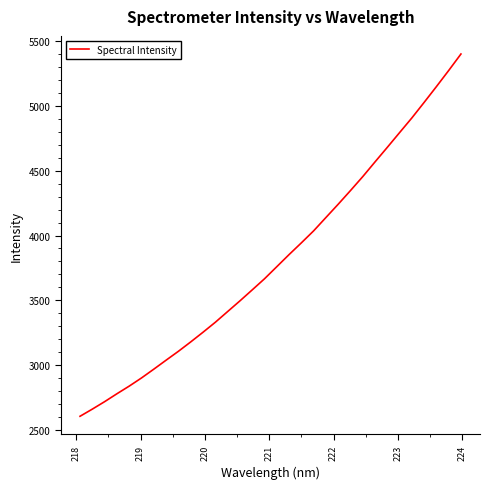

What is the difference between the maximum and minimum values?

2790.6